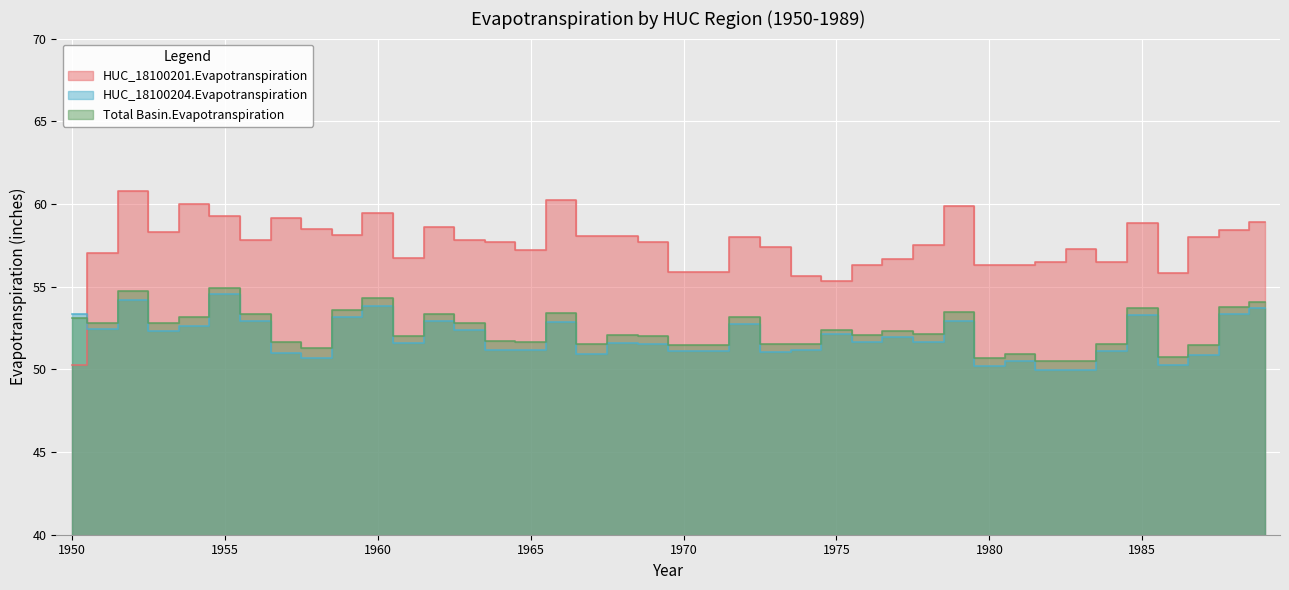

Reading left to right, extract all data points from this chart.

HUC_18100201.Evapotranspiration: 1950=50.3	1951=57.0	1952=60.8	1953=58.3	1954=60.0	1955=59.3	1956=57.8	1957=59.1	1958=58.5	1959=58.1	1960=59.4	1961=56.7	1962=58.6	1963=57.8	1964=57.7	1965=57.2	1966=60.2	1967=58.1	1968=58.0	1969=57.7	1970=55.9	1971=55.9	1972=58.0	1973=57.4	1974=55.6	1975=55.3	1976=56.3	1977=56.7	1978=57.5	1979=59.9	1980=56.3	1981=56.3	1982=56.5	1983=57.3	1984=56.5	1985=58.9	1986=55.8	1987=58.0	1988=58.4	1989=58.9
HUC_18100204.Evapotranspiration: 1950=53.3	1951=52.4	1952=54.2	1953=52.3	1954=52.6	1955=54.6	1956=52.9	1957=51.0	1958=50.7	1959=53.2	1960=53.8	1961=51.6	1962=52.9	1963=52.3	1964=51.2	1965=51.2	1966=52.8	1967=50.9	1968=51.6	1969=51.5	1970=51.1	1971=51.1	1972=52.8	1973=51.0	1974=51.2	1975=52.1	1976=51.7	1977=52.0	1978=51.7	1979=52.9	1980=50.2	1981=50.5	1982=50.0	1983=49.9	1984=51.1	1985=53.3	1986=50.3	1987=50.9	1988=53.4	1989=53.7
Total Basin.Evapotranspiration: 1950=53.1	1951=52.8	1952=54.7	1953=52.8	1954=53.2	1955=54.9	1956=53.3	1957=51.6	1958=51.3	1959=53.6	1960=54.3	1961=52.0	1962=53.4	1963=52.8	1964=51.7	1965=51.7	1966=53.4	1967=51.5	1968=52.1	1969=52.0	1970=51.5	1971=51.5	1972=53.2	1973=51.5	1974=51.5	1975=52.4	1976=52.0	1977=52.3	1978=52.1	1979=53.5	1980=50.7	1981=51.0	1982=50.5	1983=50.5	1984=51.5	1985=53.7	1986=50.7	1987=51.4	1988=53.8	1989=54.1